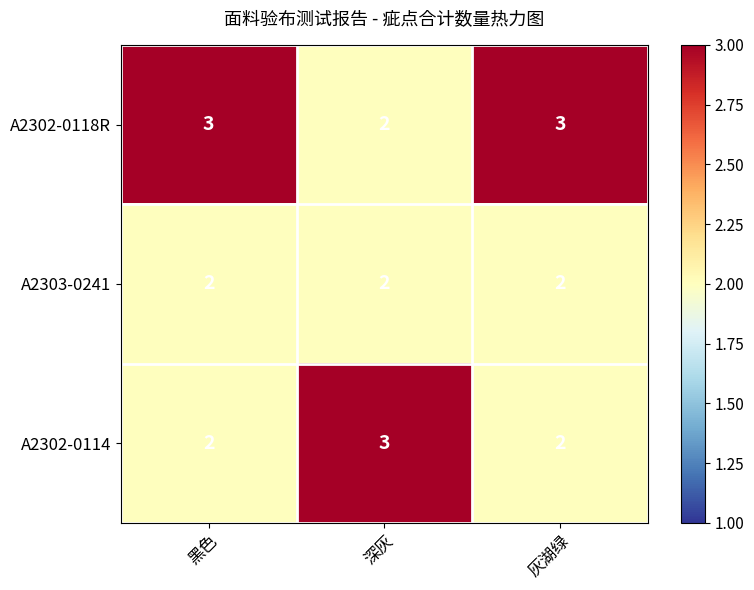

True or false: A2302-0118R has a value of 5 at 灰湖绿.

False